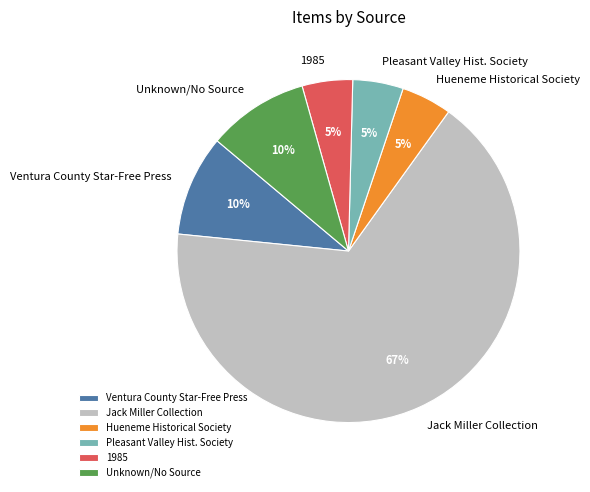

Which category has the biggest portion of the pie?

Jack Miller Collection